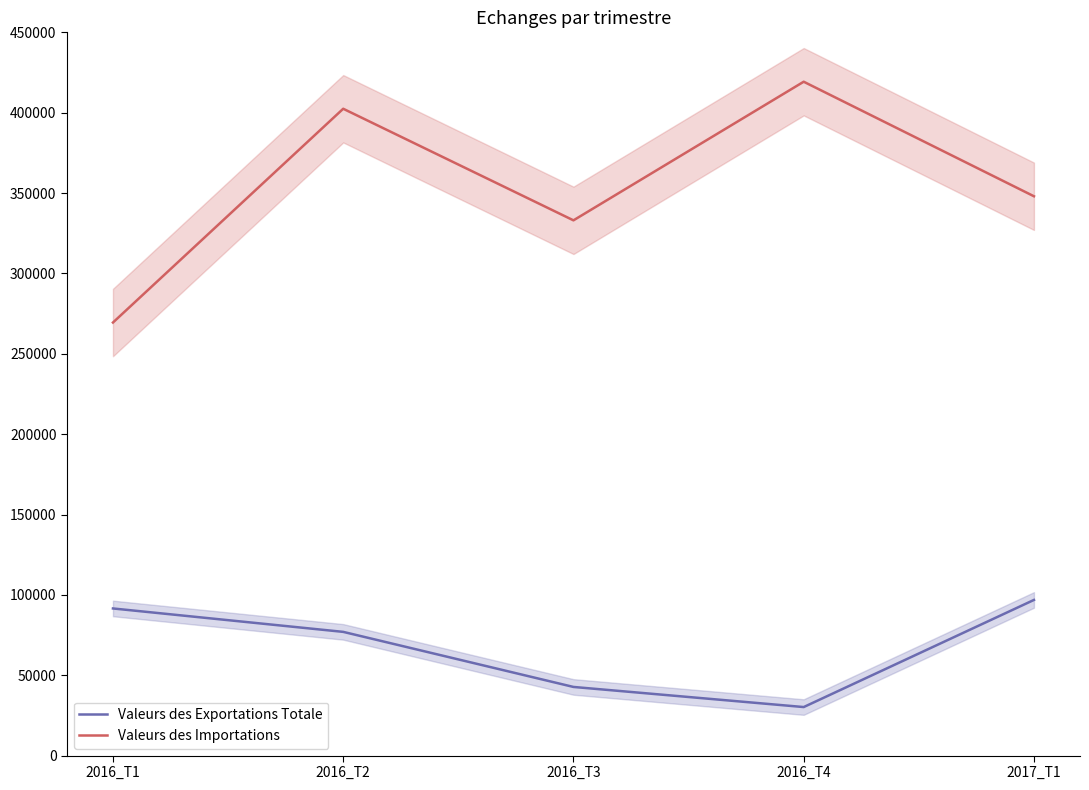

Where is Valeurs des Exportations Totale nearest to the value 63516?

2016_T2